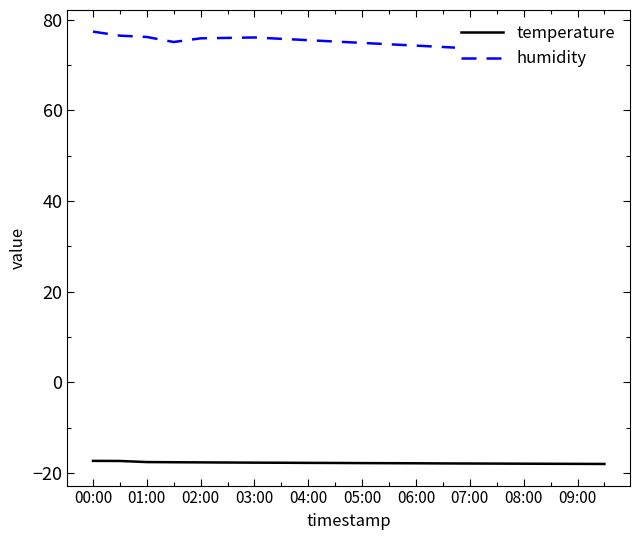

True or false: humidity and temperature cross at least once.

False